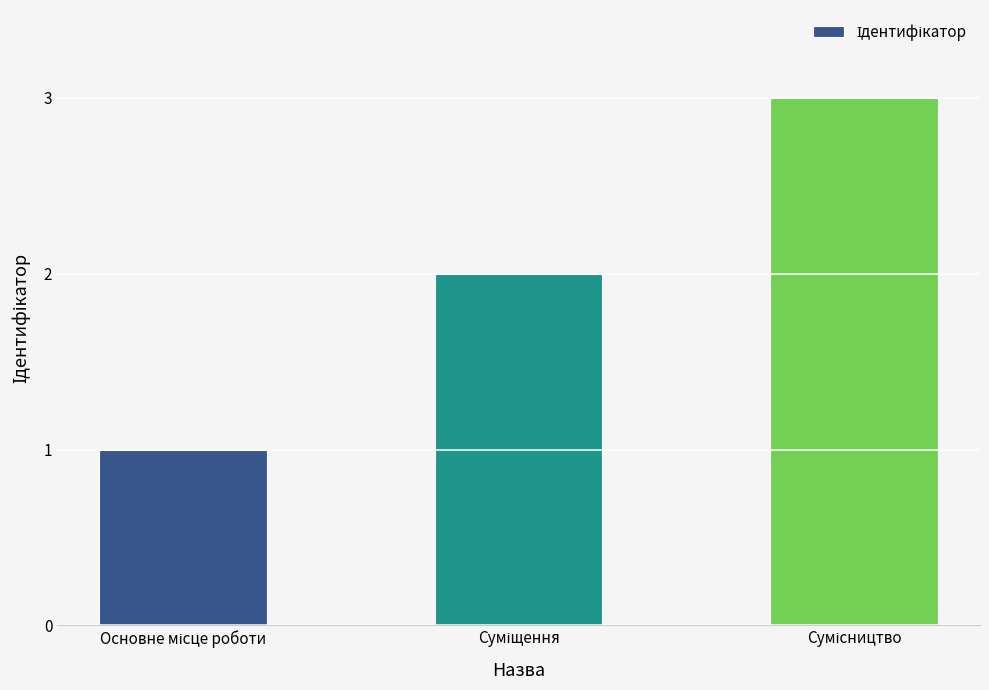

What is the maximum value shown in the chart?

3